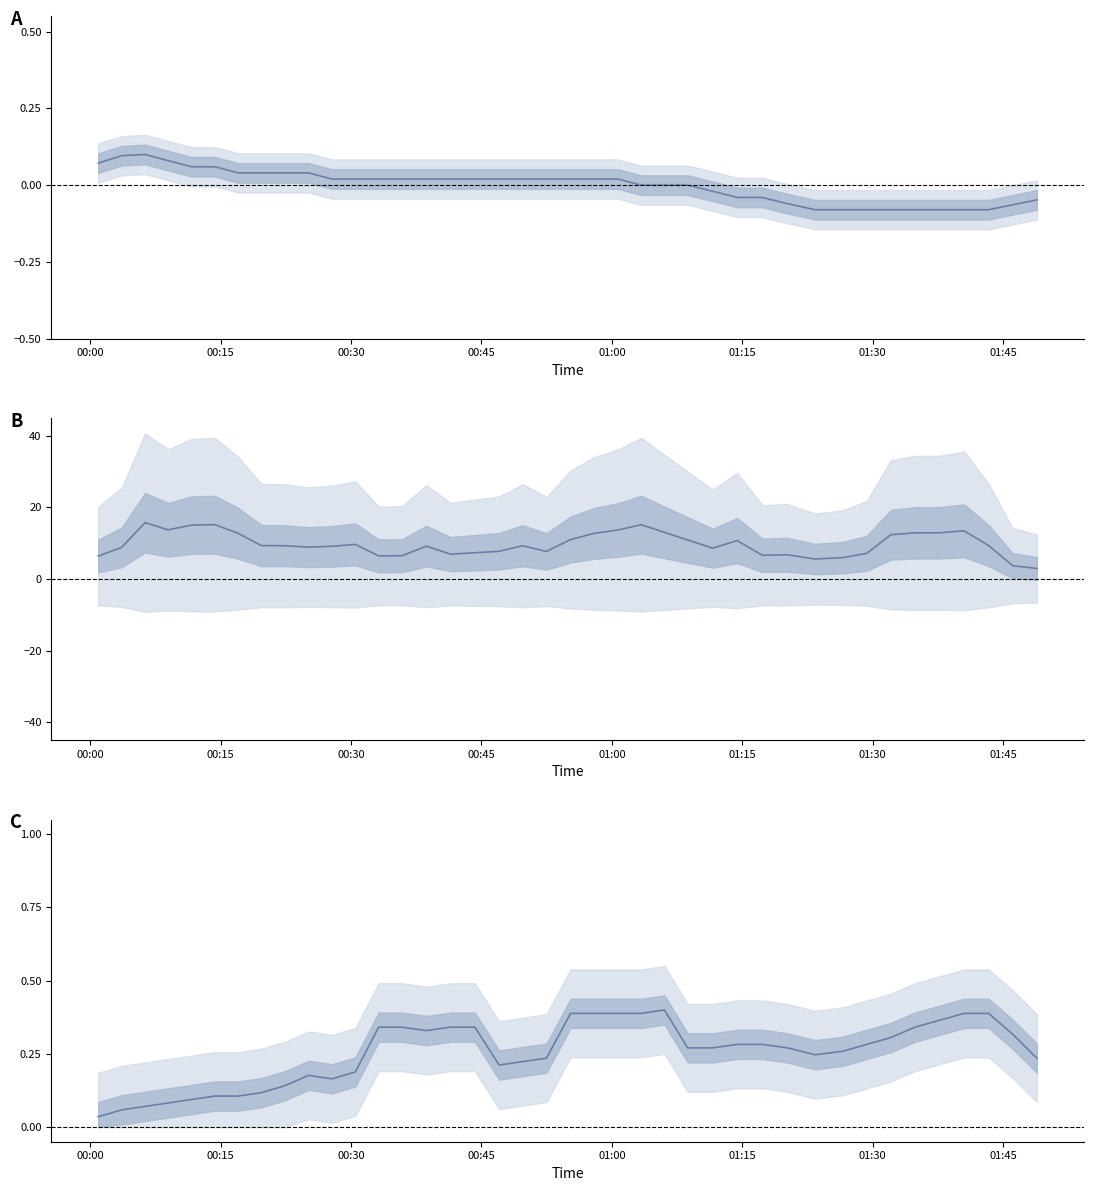

True or false: Humidity (normalized) and Temp (normalized) cross at least once.

True